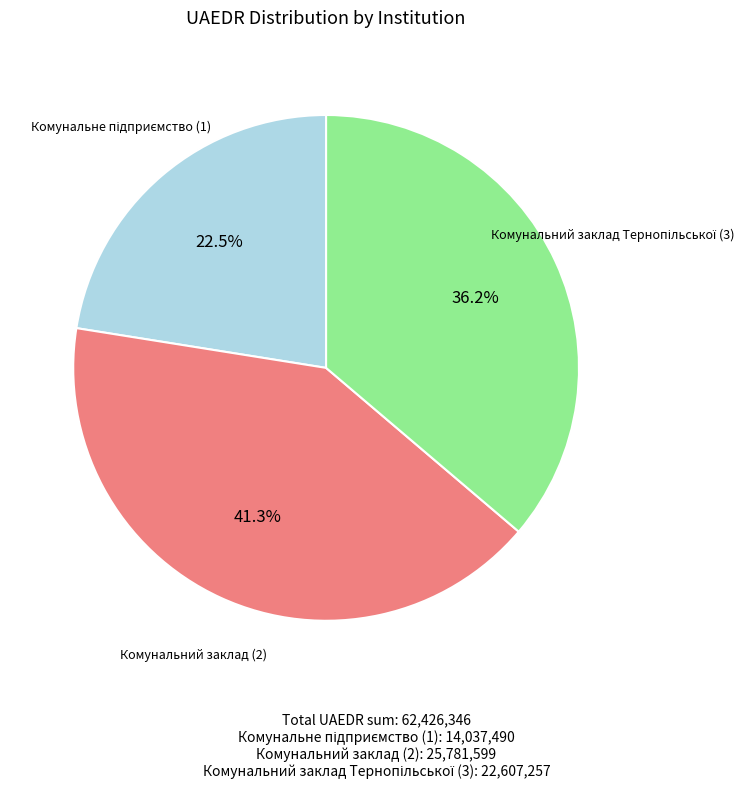

Is there a majority slice in this chart?

No